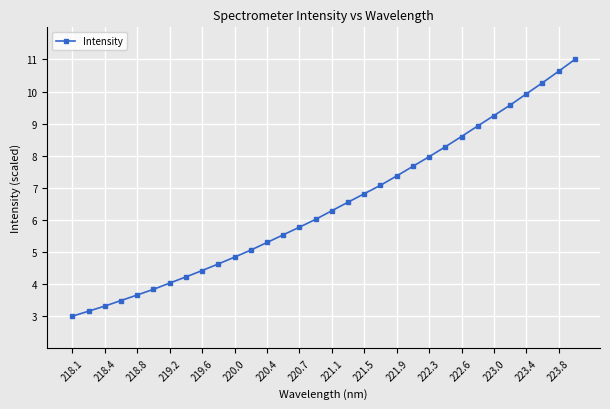

What is the difference between the maximum and minimum values?

8.0